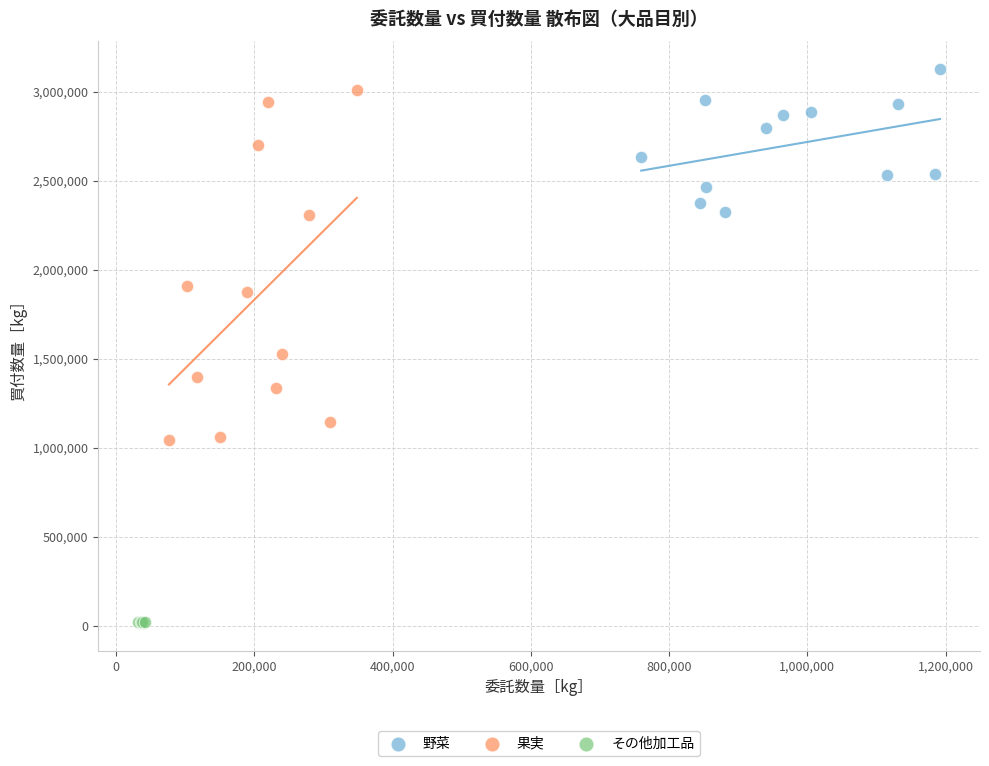

Which series reaches the minimum Y coordinate?

その他加工品